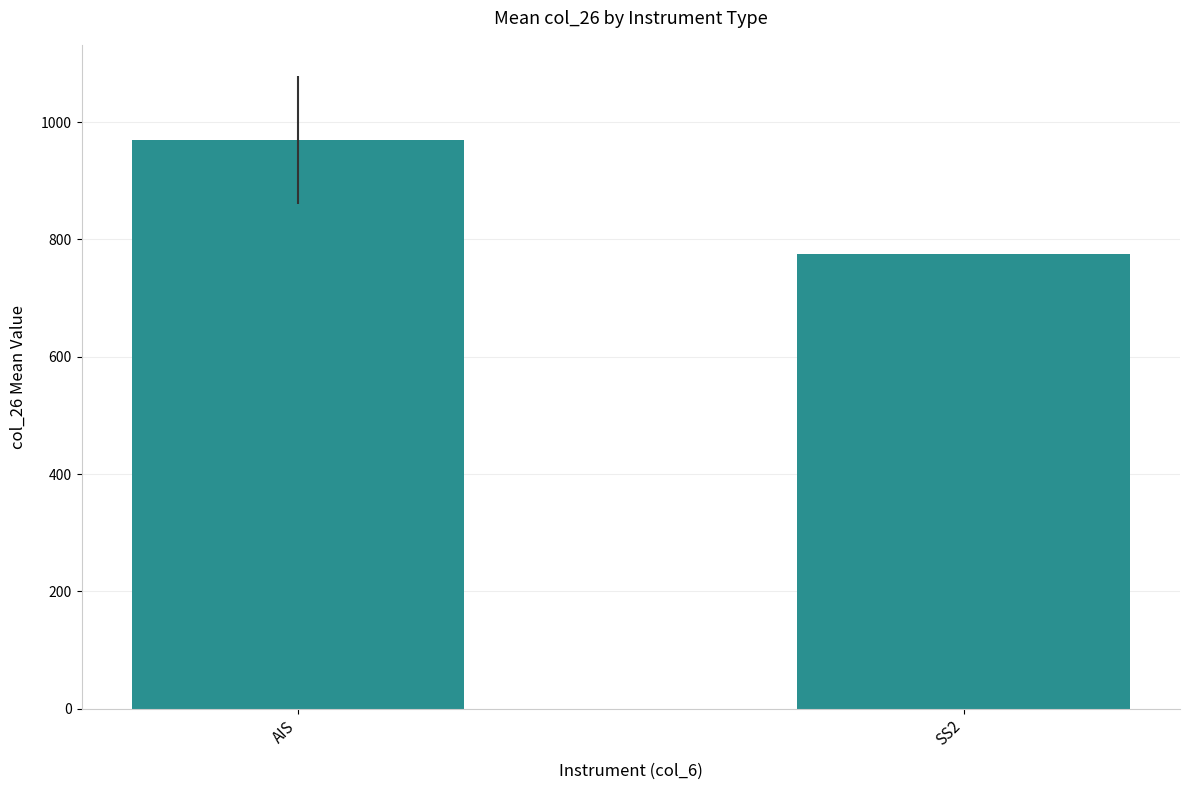

The value at SS2 is 775.5. True or false?

True